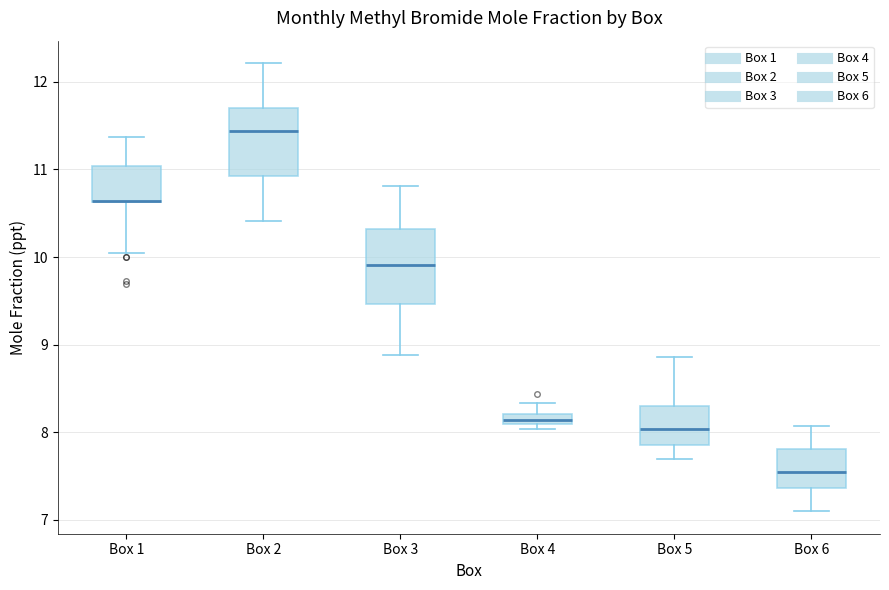

Where does the median line of the box for Box 2 sit on the y-axis? The values are not printed on the chart, so give them approximately, as read against the axis.

11.4